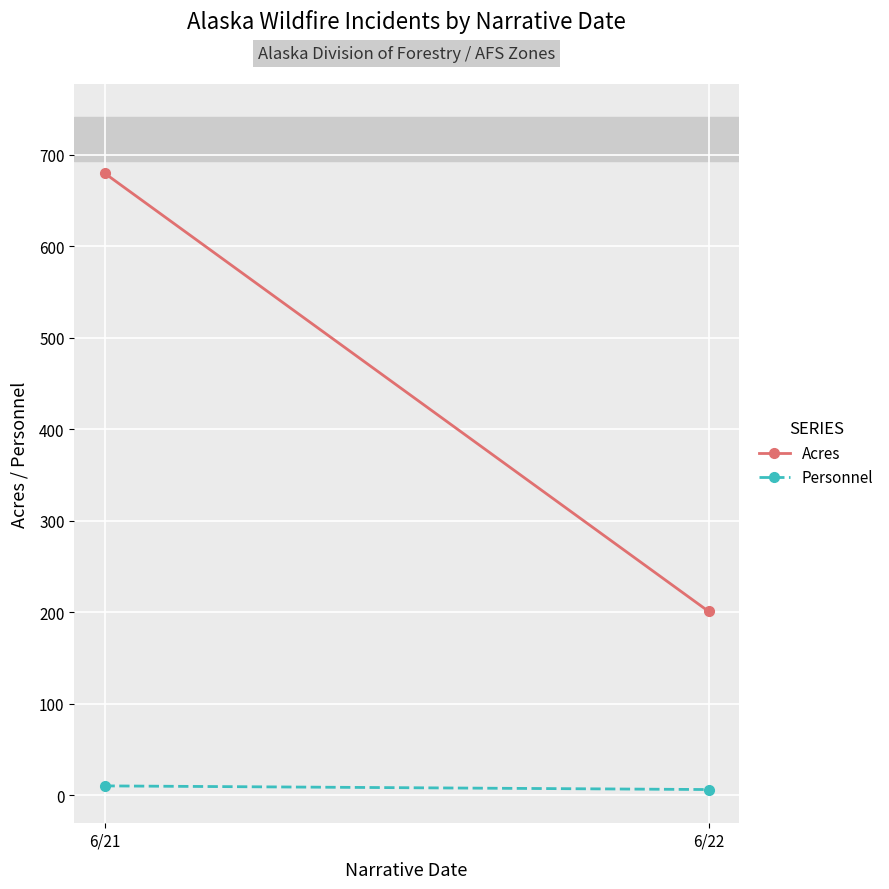

How many lines are shown in the chart?

2